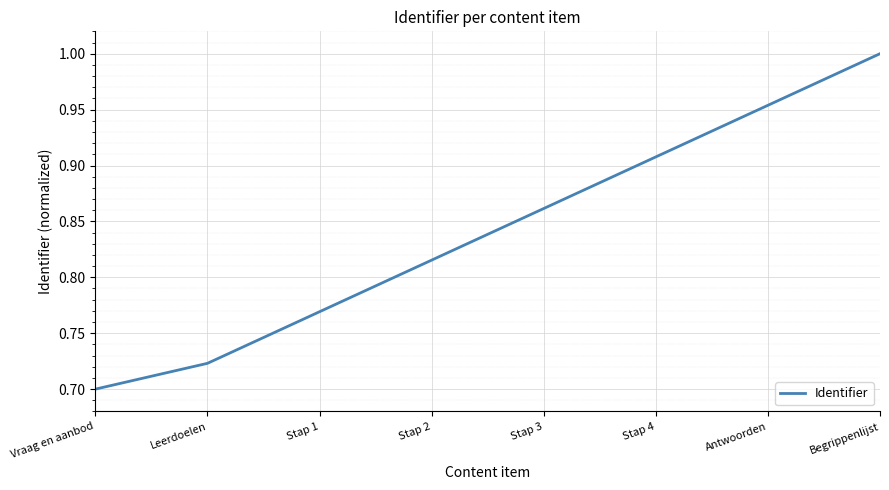

Does the chart display data point markers on the line(s)?

No